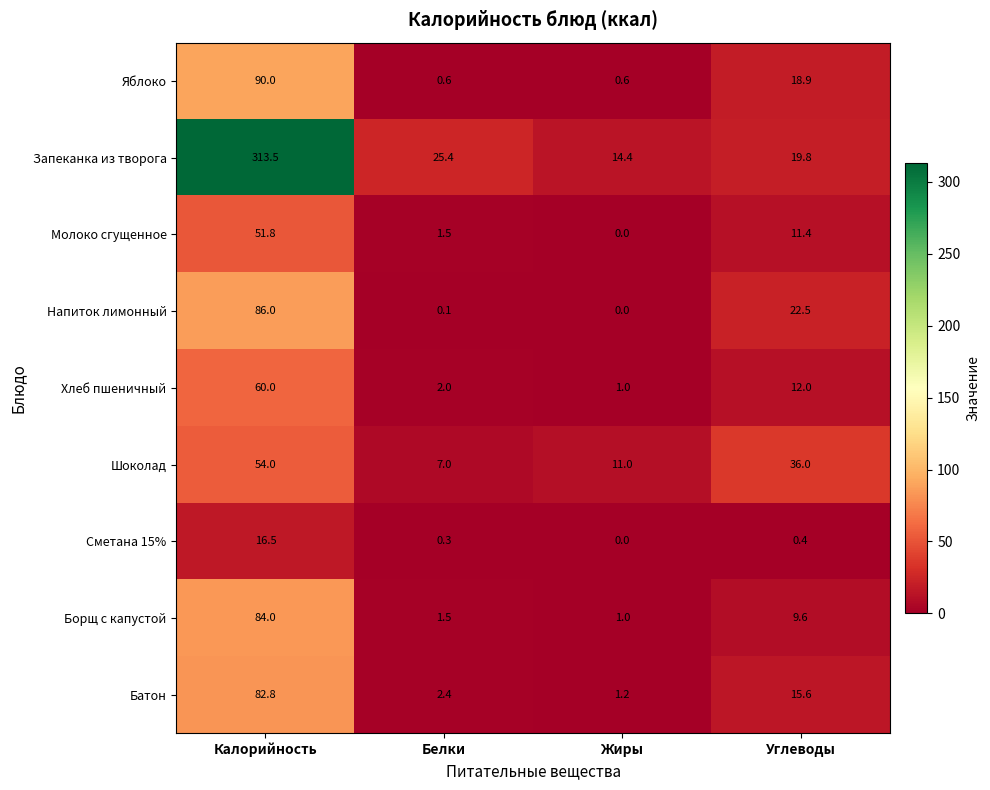

What is the spread (max minus min) of values at Белки?

25.3